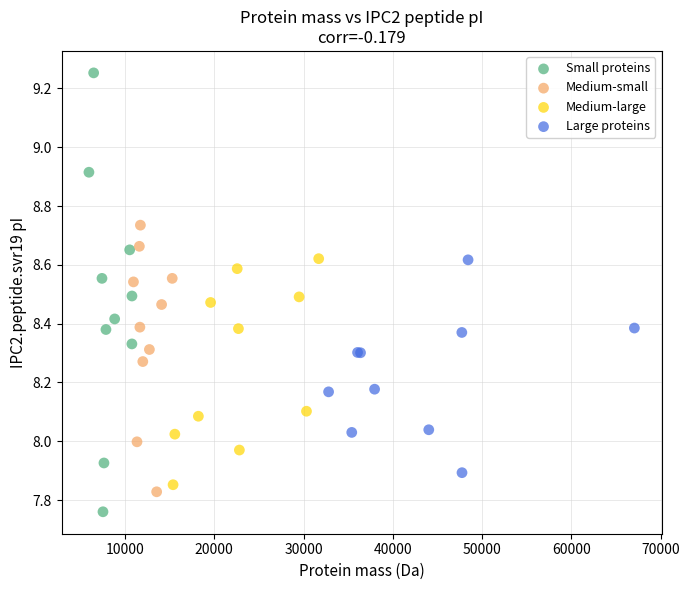

Which series has the largest Y range (max minus min)?

Small proteins